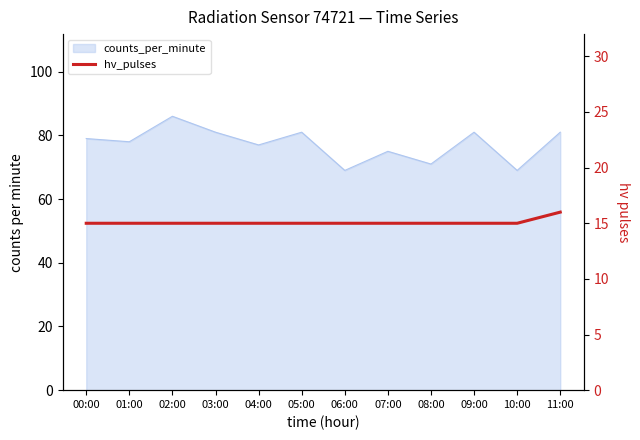

Is it true that the value at 08:00 is 5?

False